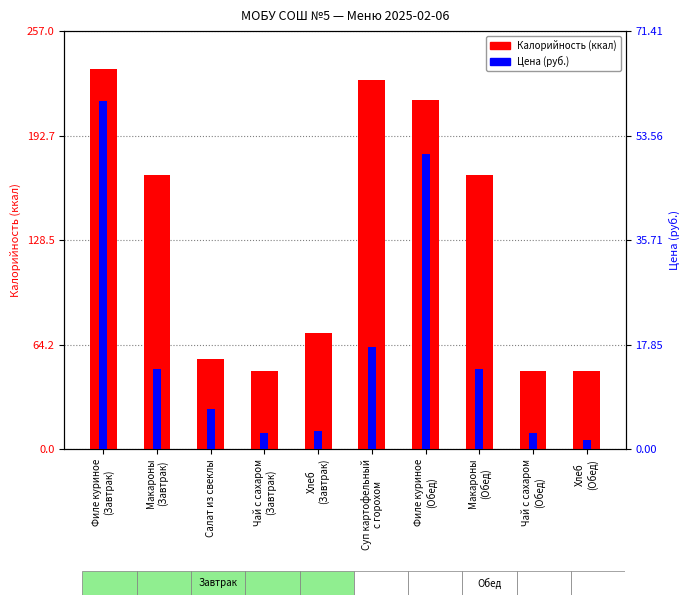

The value of Цена at Чай с сахаром
(Обед) is 2.8. True or false?

True